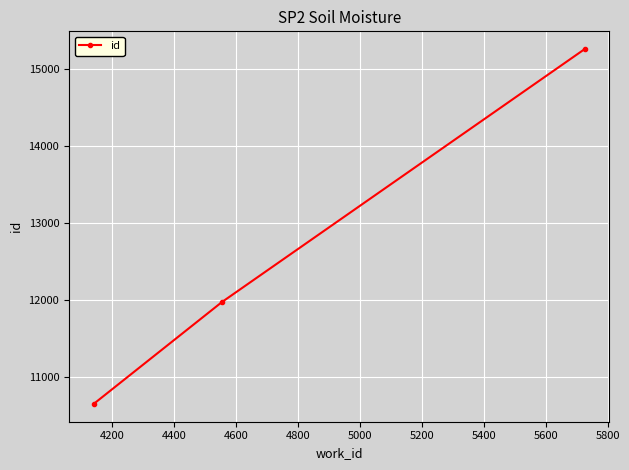

What is the sum of all values?

37879